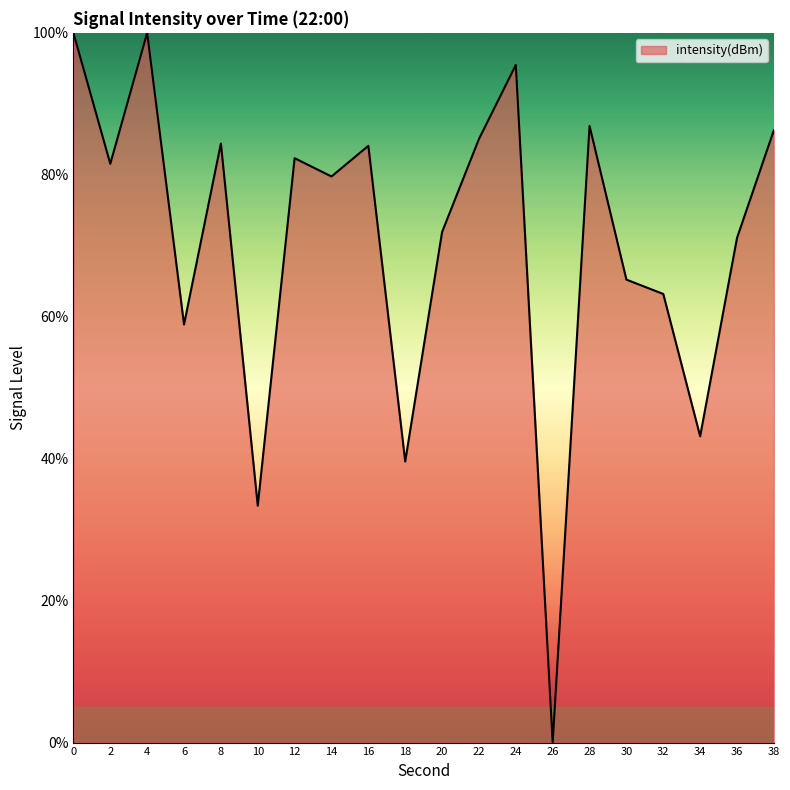

What is the approximate value at 34?

43.2